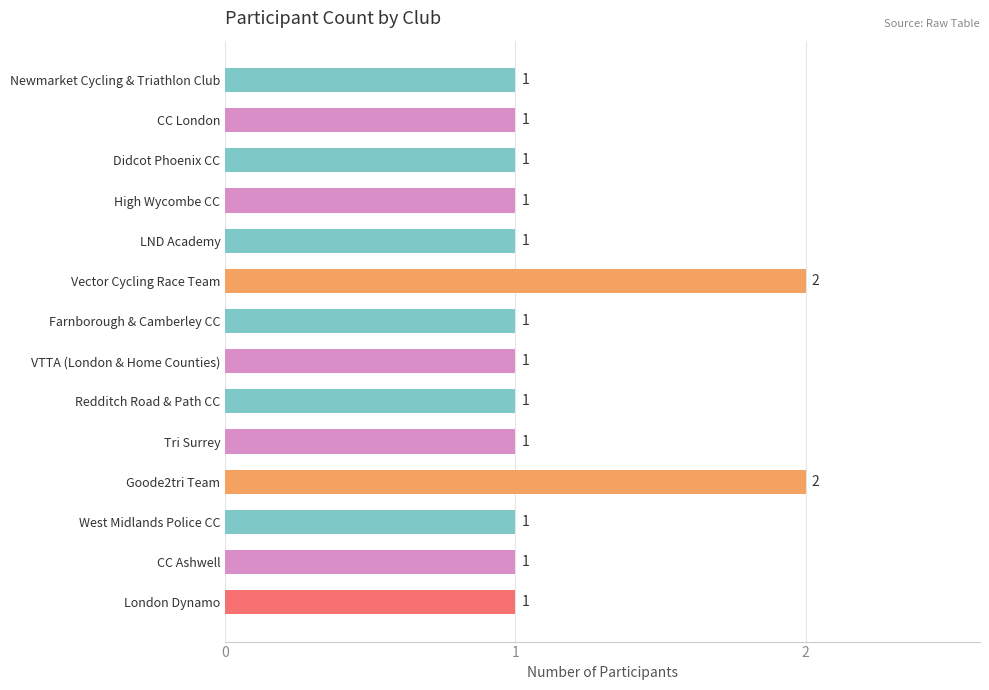

What is the ratio of the value at Tri Surrey to the value at VTTA (London & Home Counties)?

1.0